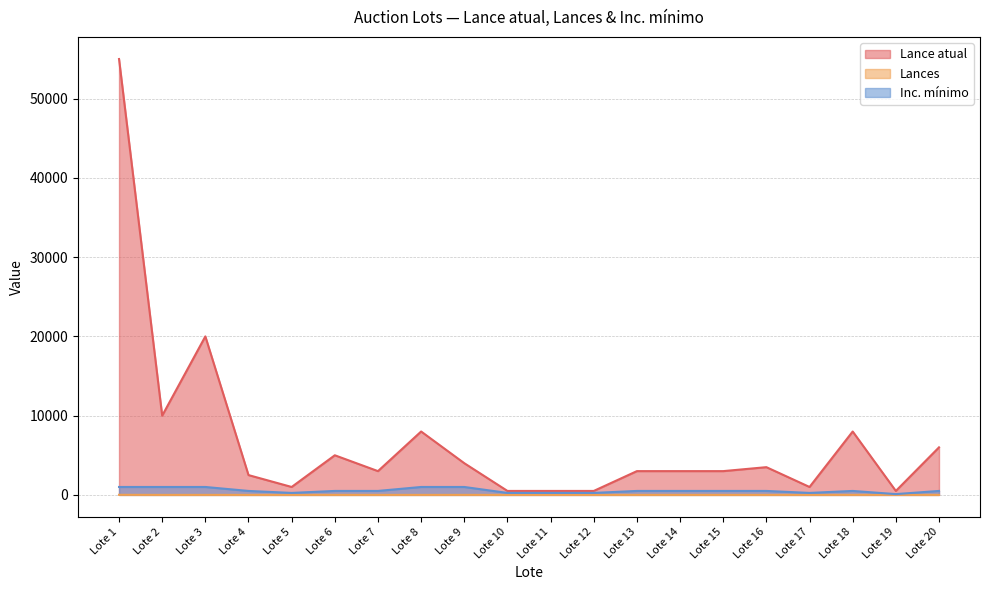

At how many categories does at least one series exceed 22229?

1